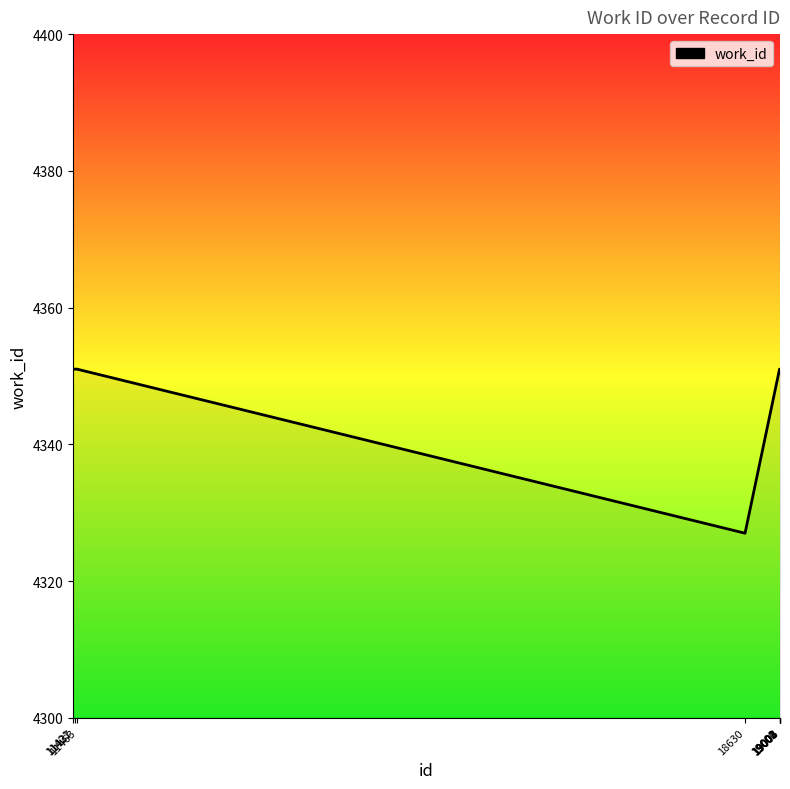

What is the greatest value displayed?

4351